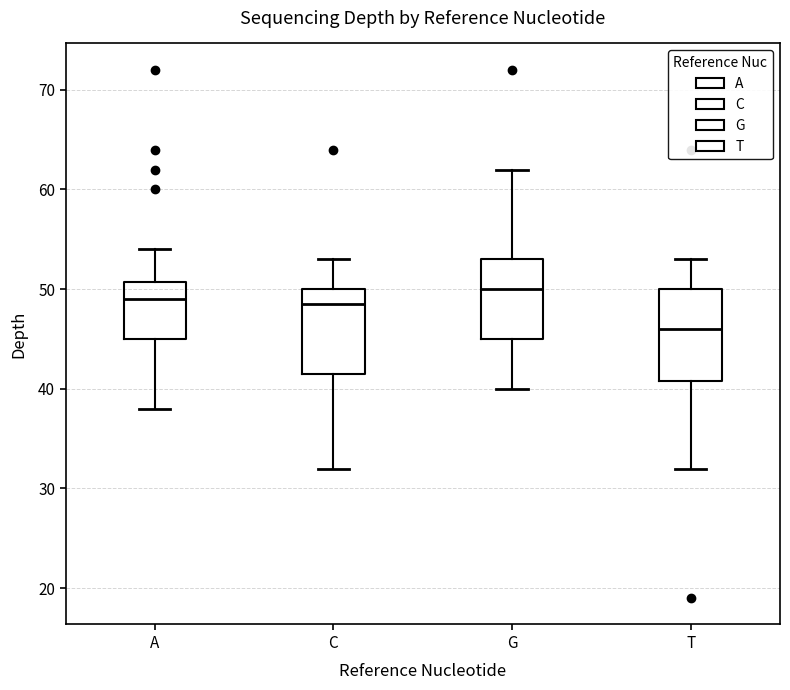

Which box has the lowest median line?

T